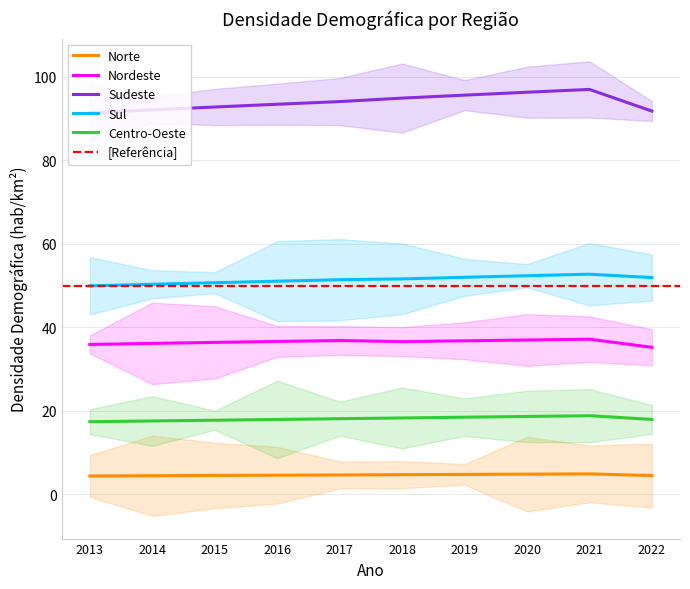

Between 2014 and 2015, which series saw the biggest shift?

Sudeste